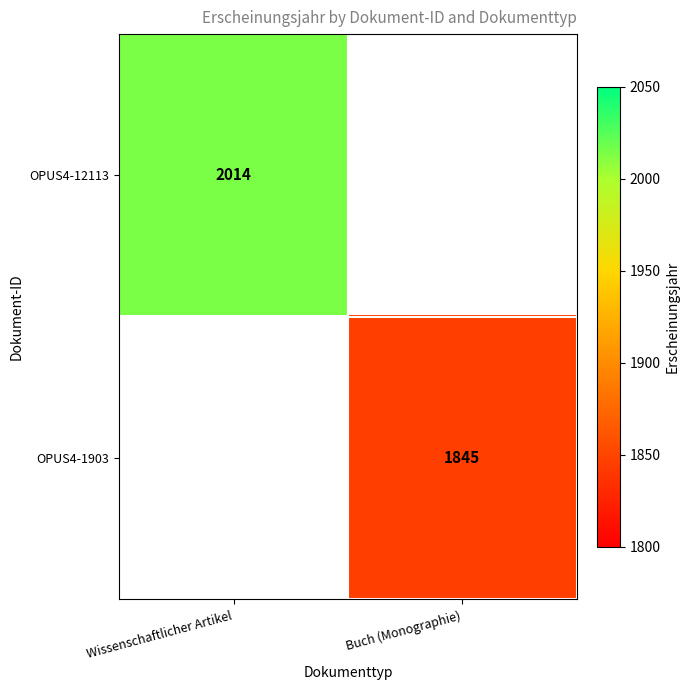

Is it true that OPUS4-12113 equals 3338 at Wissenschaftlicher Artikel?

False